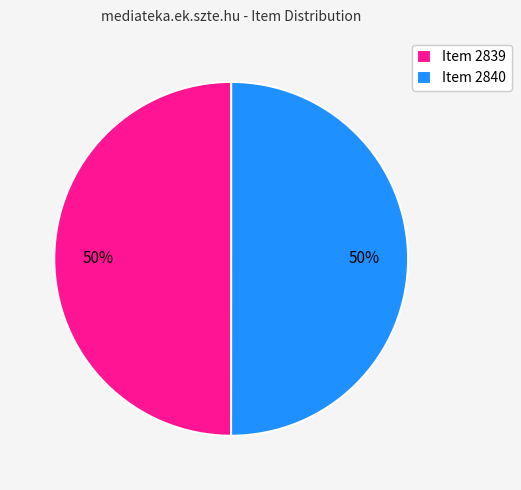

To the nearest percent, what portion does Item 2839 represent?

50%